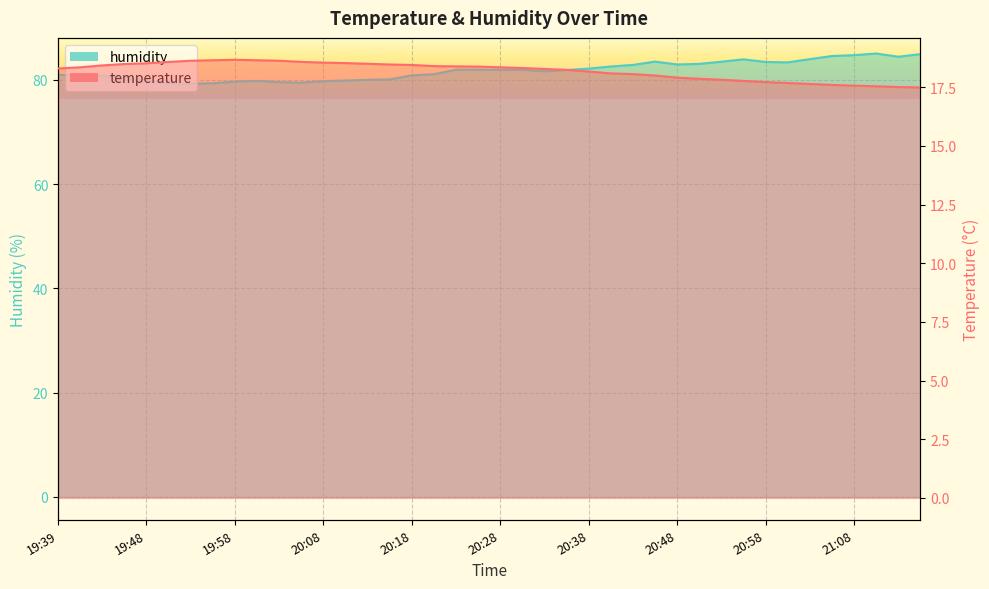

What are all the series names shown in the legend?

temperature, humidity